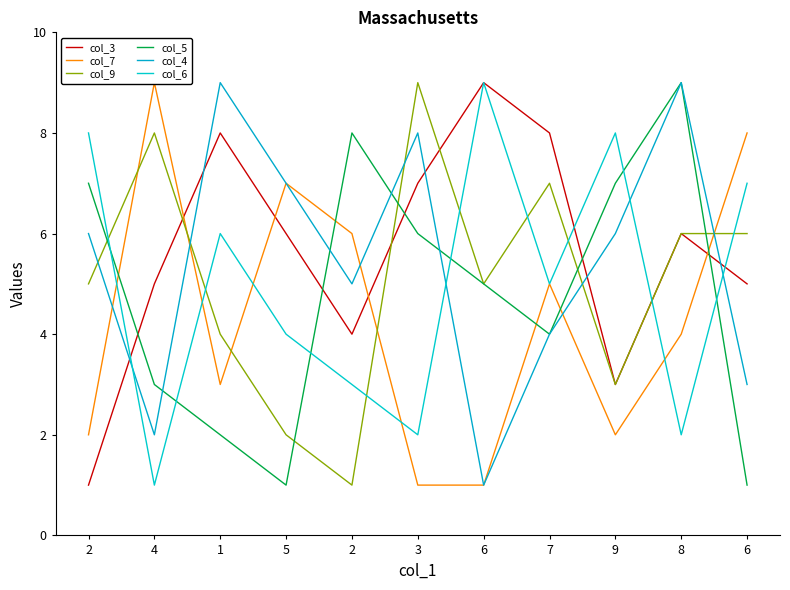

Which label corresponds to the largest value in the chart?

6